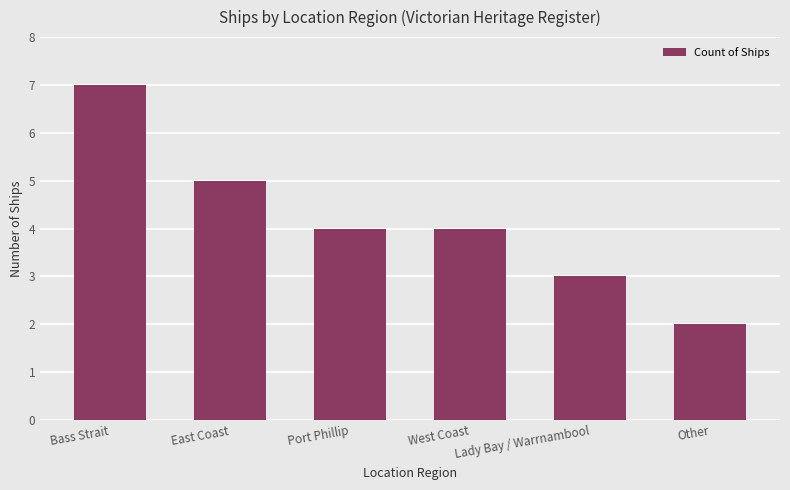

The chart shows a value of 4 at Bass Strait. True or false?

False